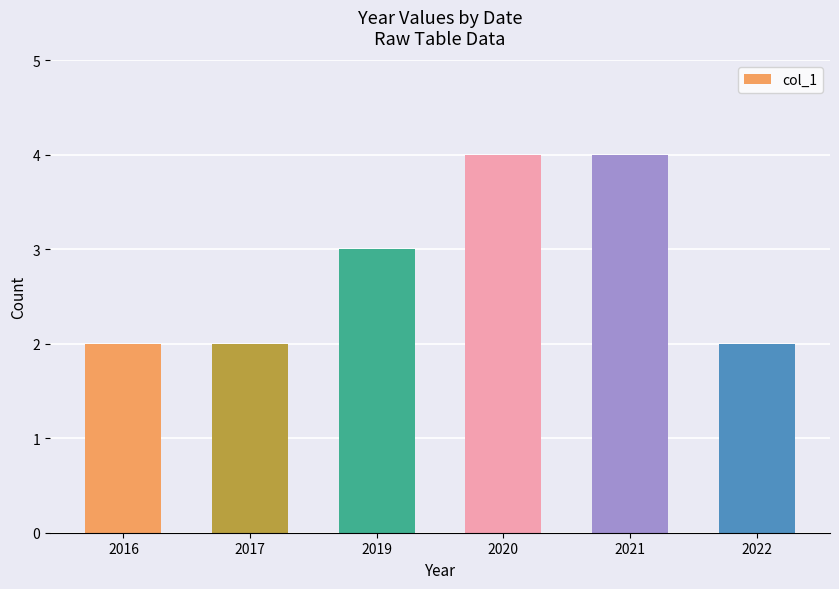

How many series are shown in this chart?

1